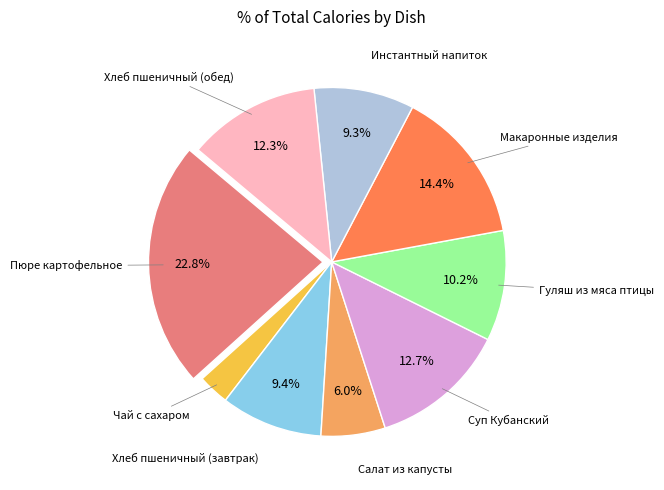

Is there a majority slice in this chart?

No